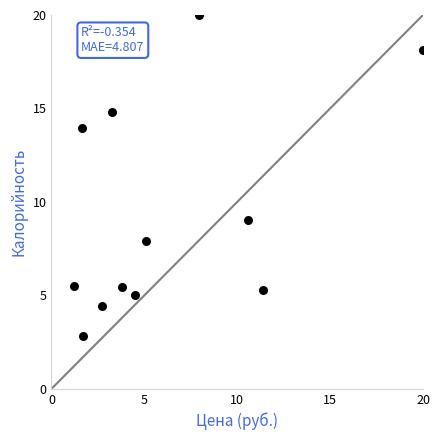

What Y value in the scatter plot is closest to 11?

9.0